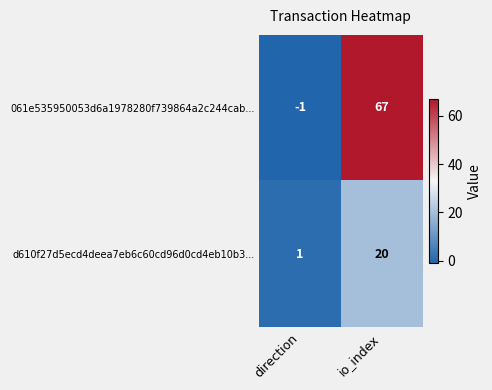

Between direction and io_index, which series saw the biggest shift?

061e535950053d6a1978280f739864a2c244cab...